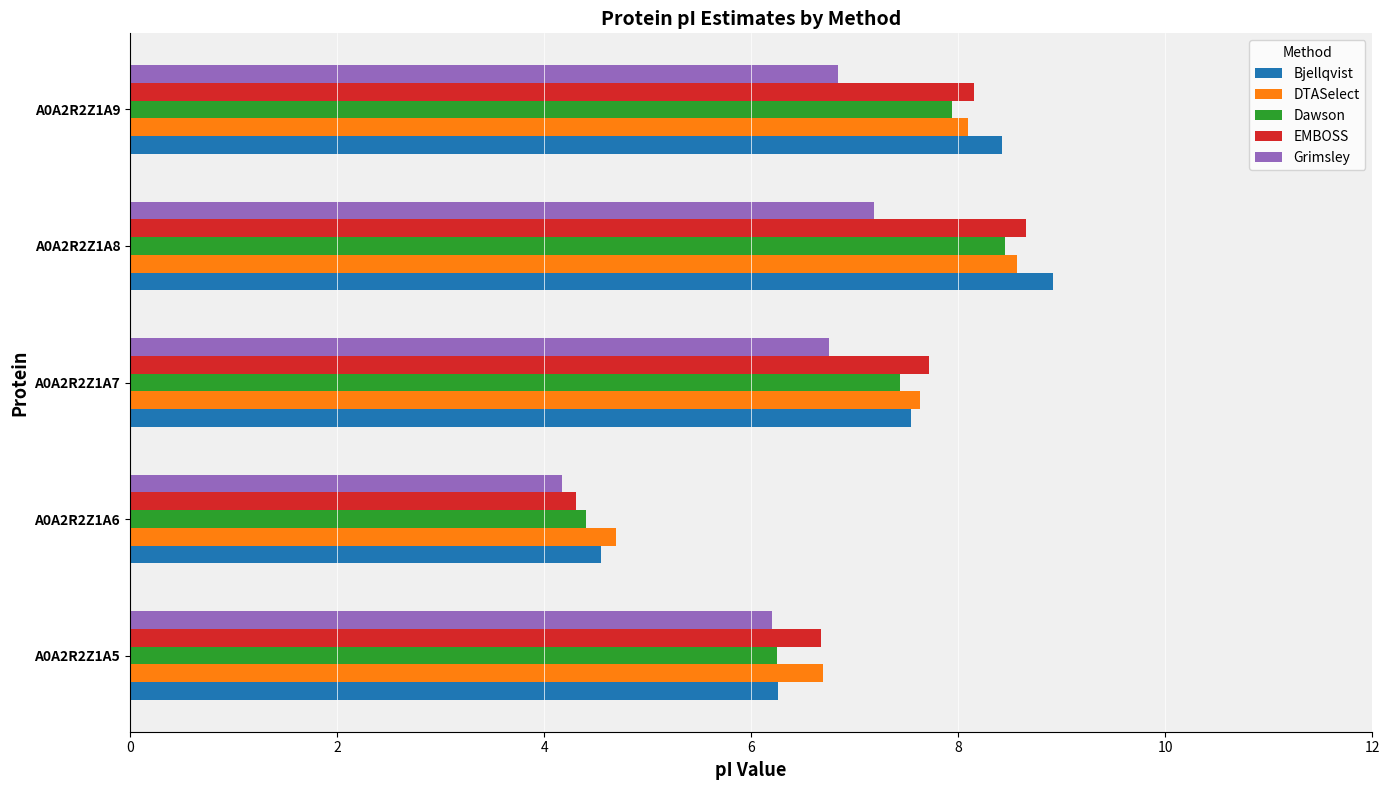

True or false: EMBOSS has a value of 13.9 at A0A2R2Z1A8.

False